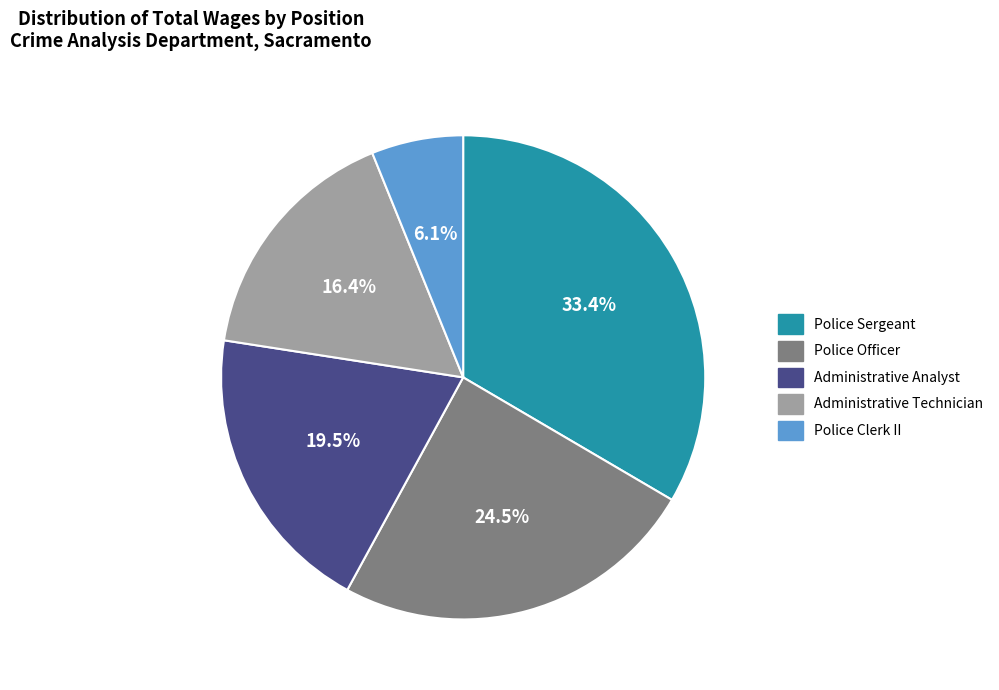

Rank the categories by value from highest to lowest.

Police Sergeant, Police Officer, Administrative Analyst, Administrative Technician, Police Clerk II